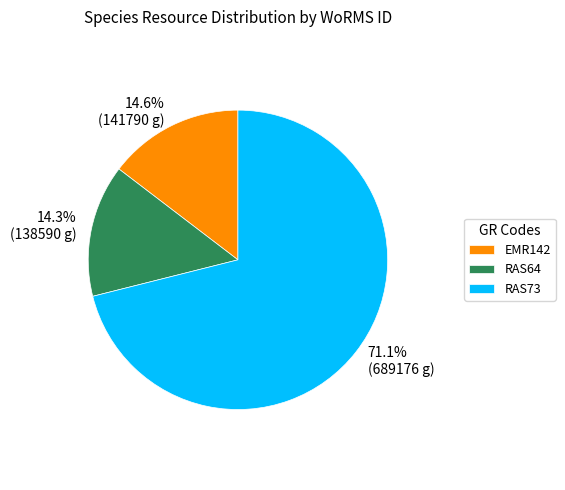

How many segments does this pie chart have?

3